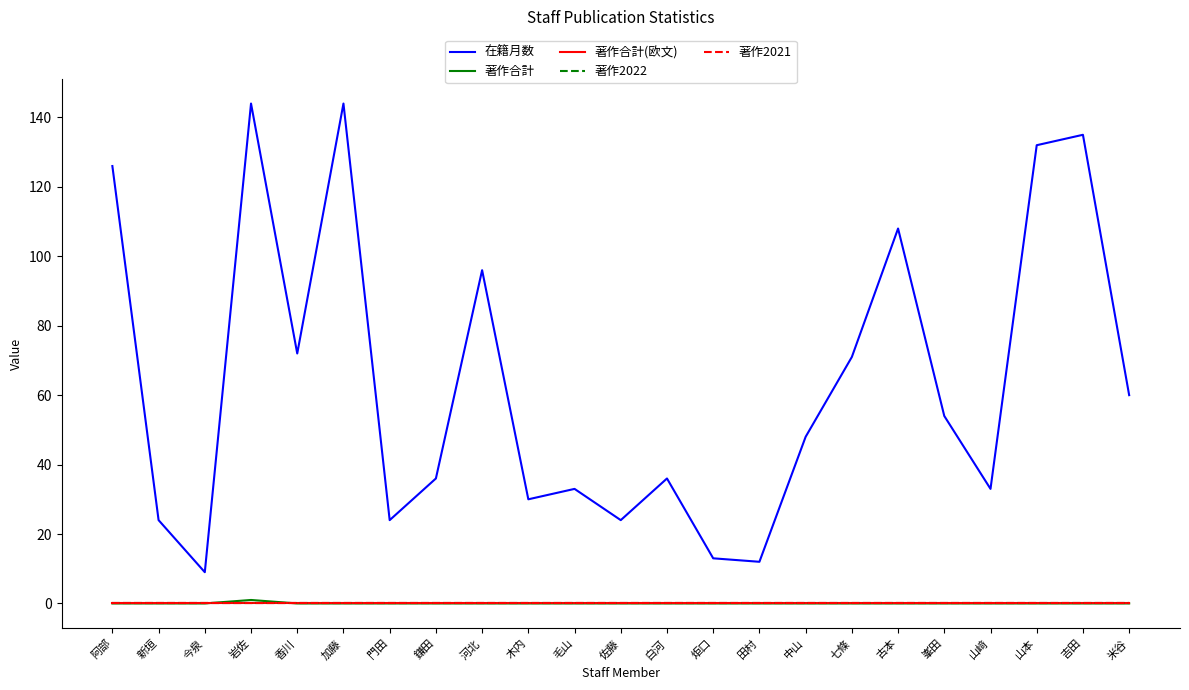

Between 古本 and 門田, which is larger?

古本